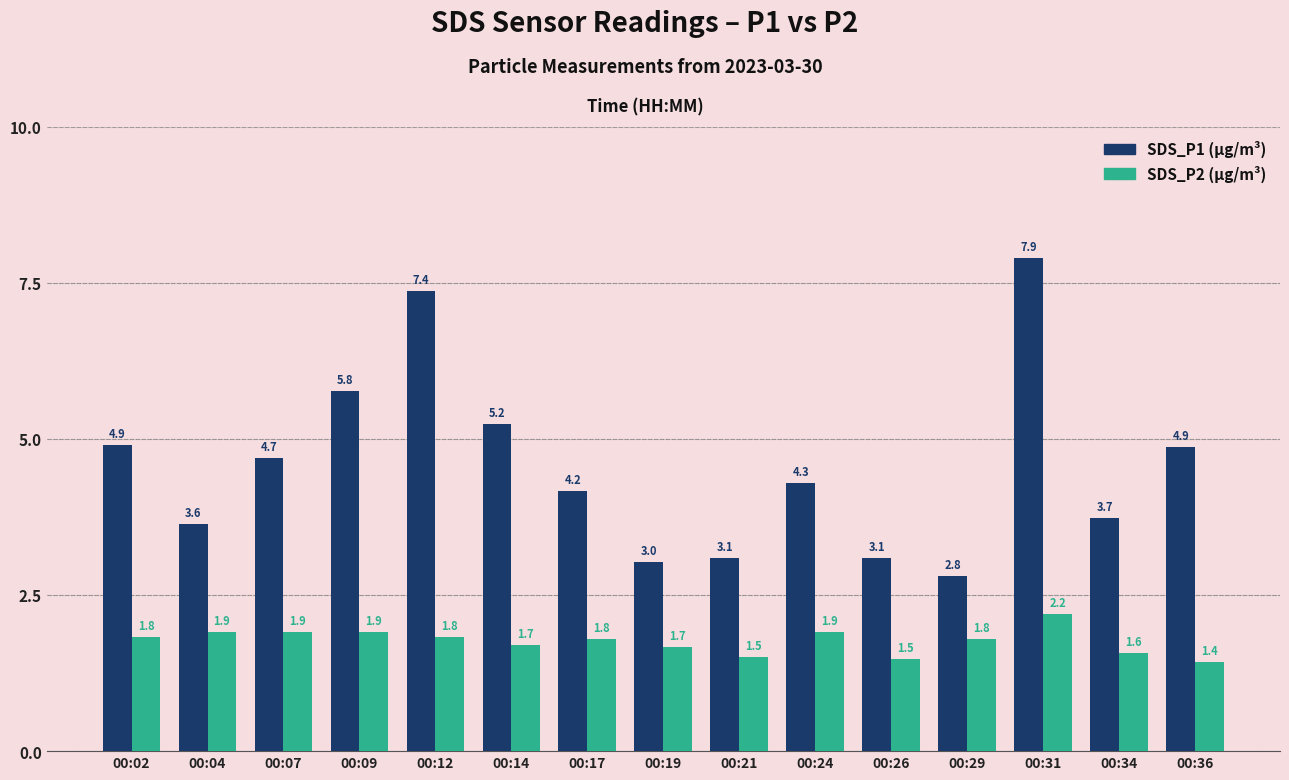

What is the total value across all series at 00:31?

10.1